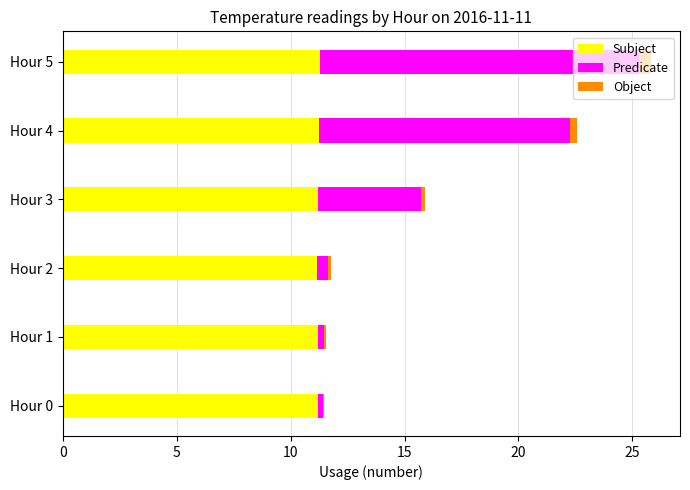

At which category is the sum across all series the highest?

Hour 5